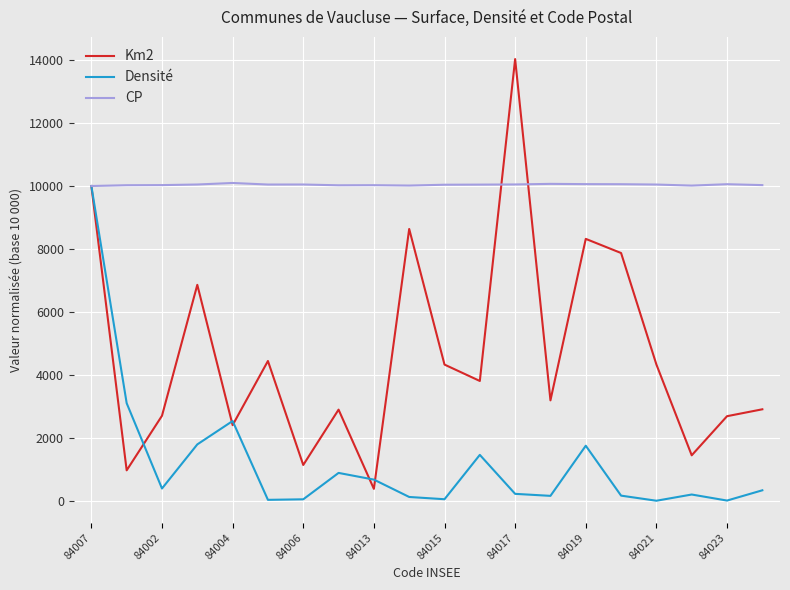

Which series has the largest total across all categories?

CP